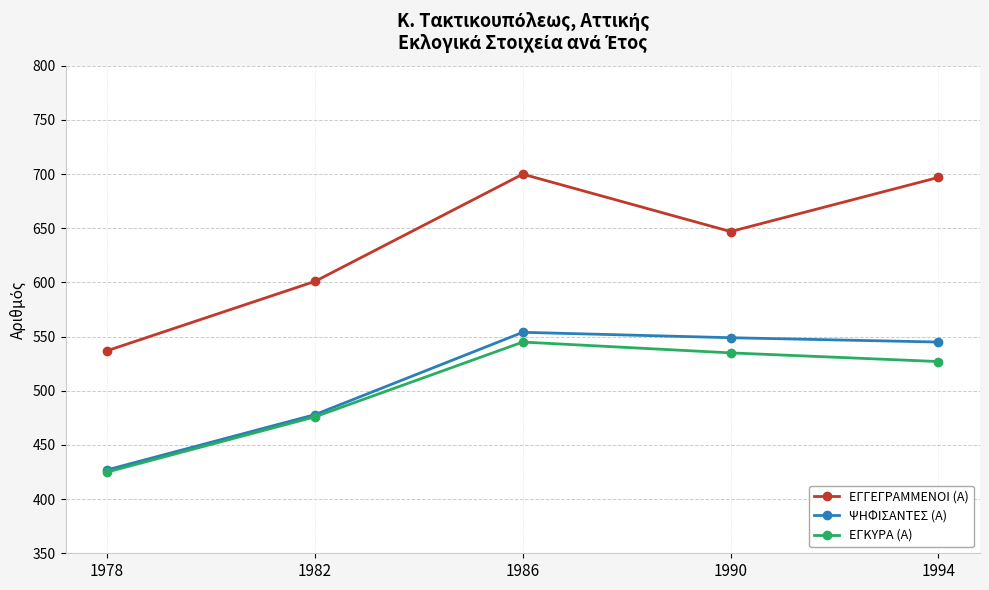

What is the difference between the highest and lowest values at 1978?

112